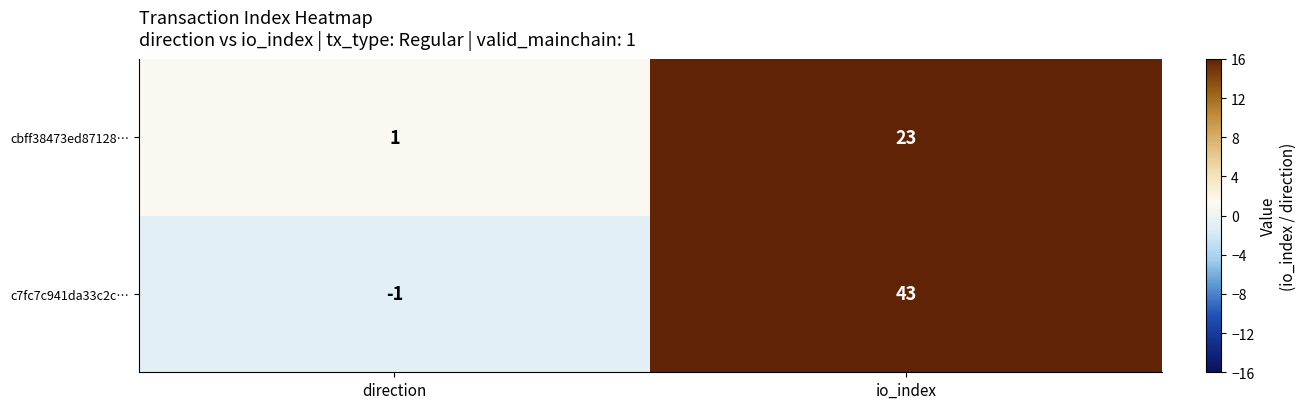

What is the change in value from direction to io_index?

+22